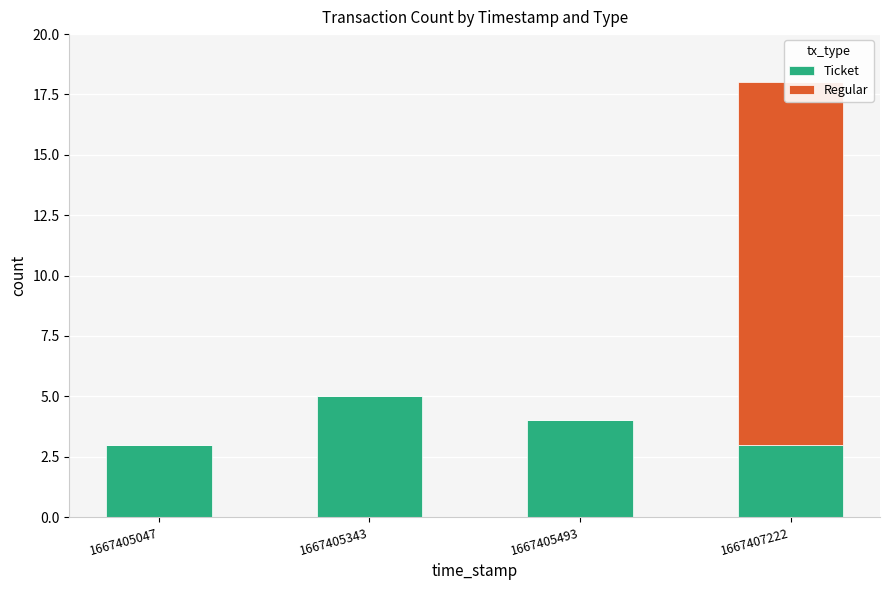

Rank the categories by Ticket value from highest to lowest.

1667405343, 1667405493, 1667405047, 1667407222